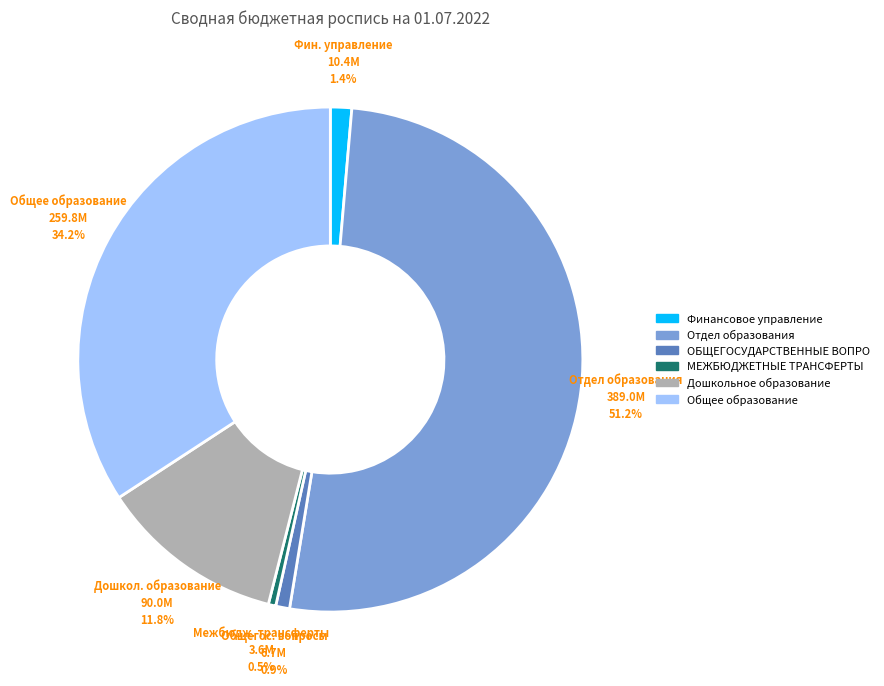

Is there a majority slice in this chart?

Yes